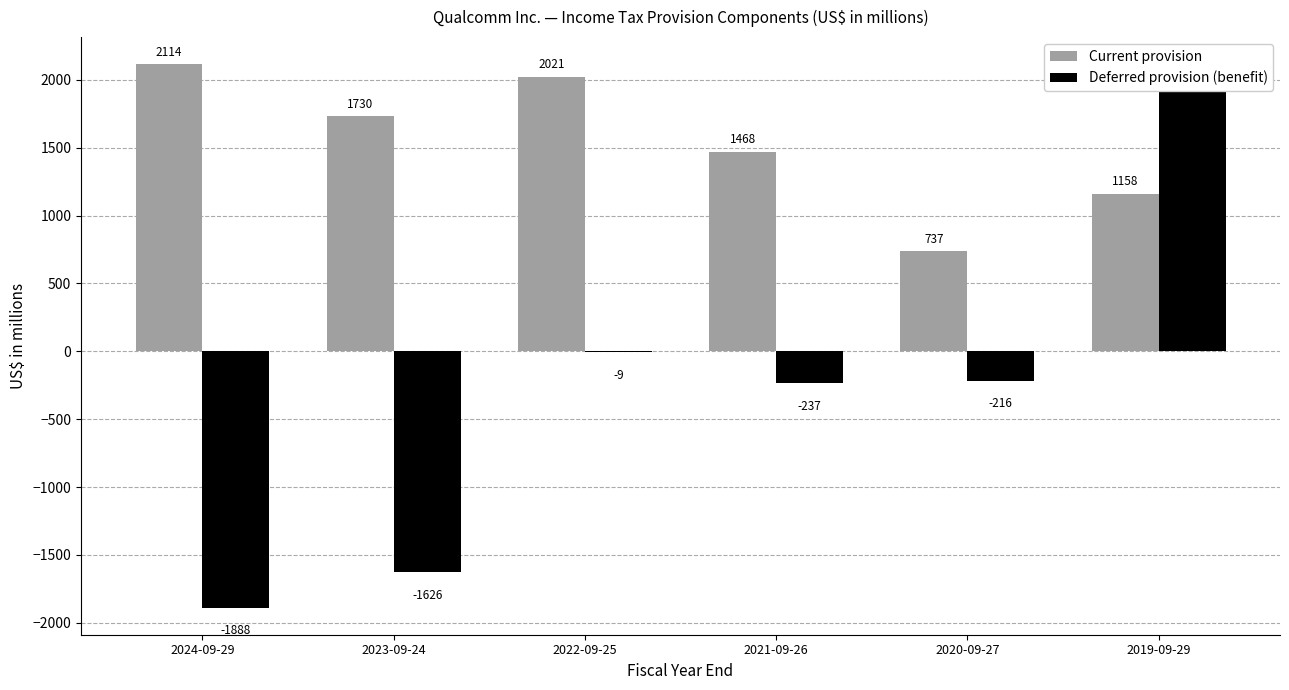

What are all the series names shown in the legend?

Current provision, Deferred provision (benefit)